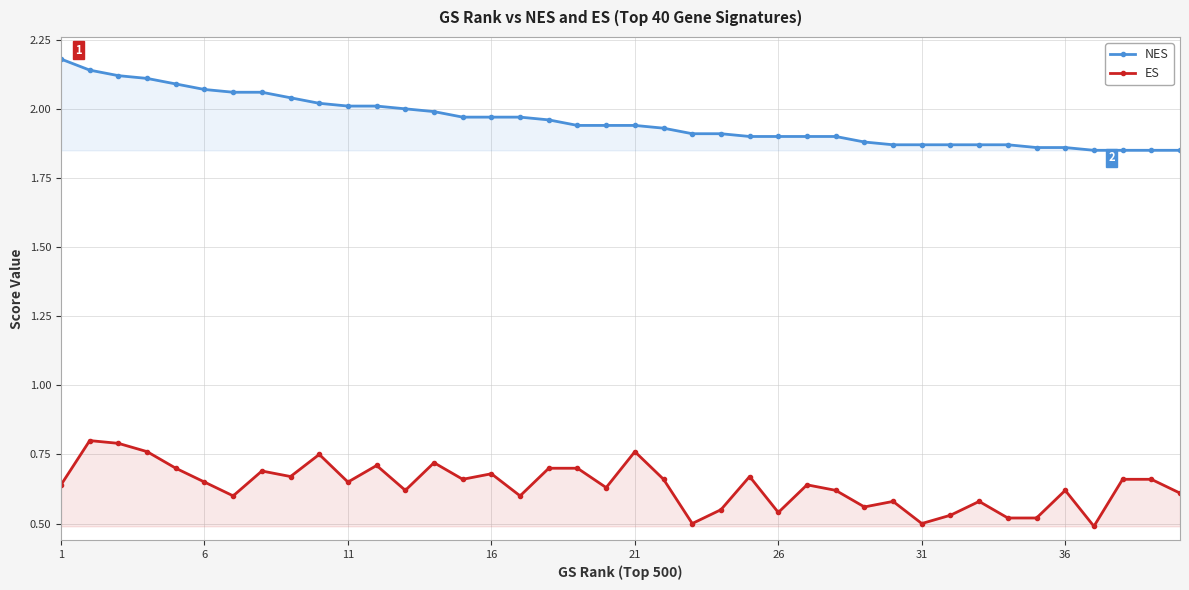

True or false: NES and ES cross at least once.

False